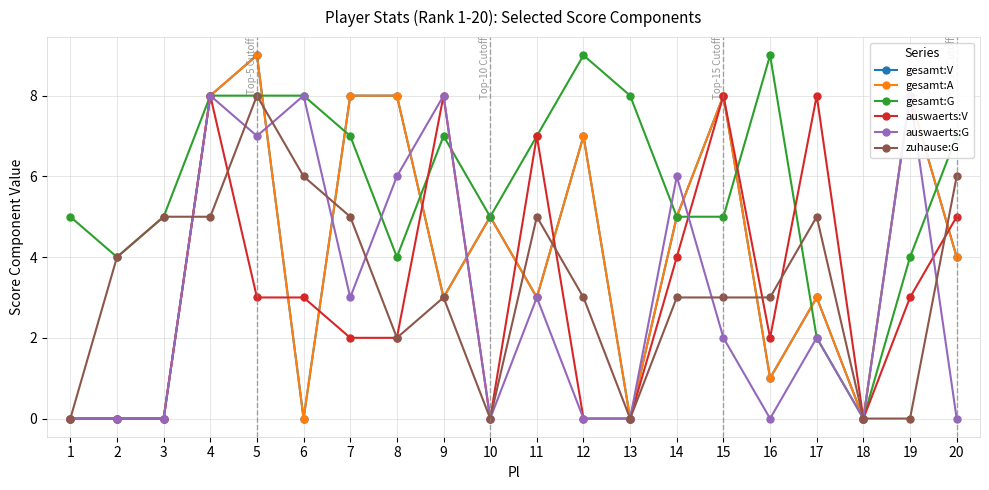

Rank the series by their maximum value, from highest to lowest.

gesamt:V, gesamt:A, gesamt:G, auswaerts:V, auswaerts:G, zuhause:G